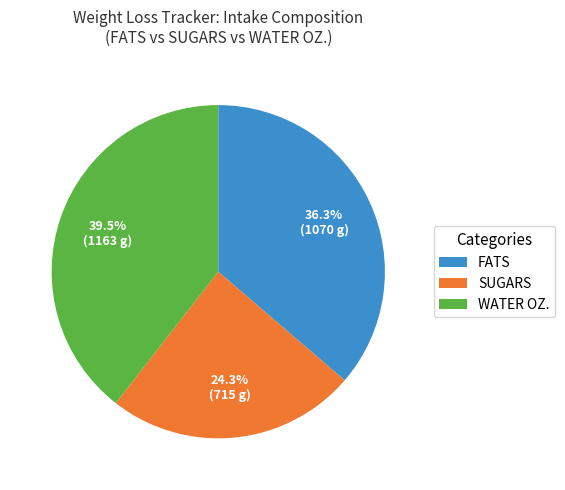

Combined, do FATS and SUGARS account for over 50%?

Yes